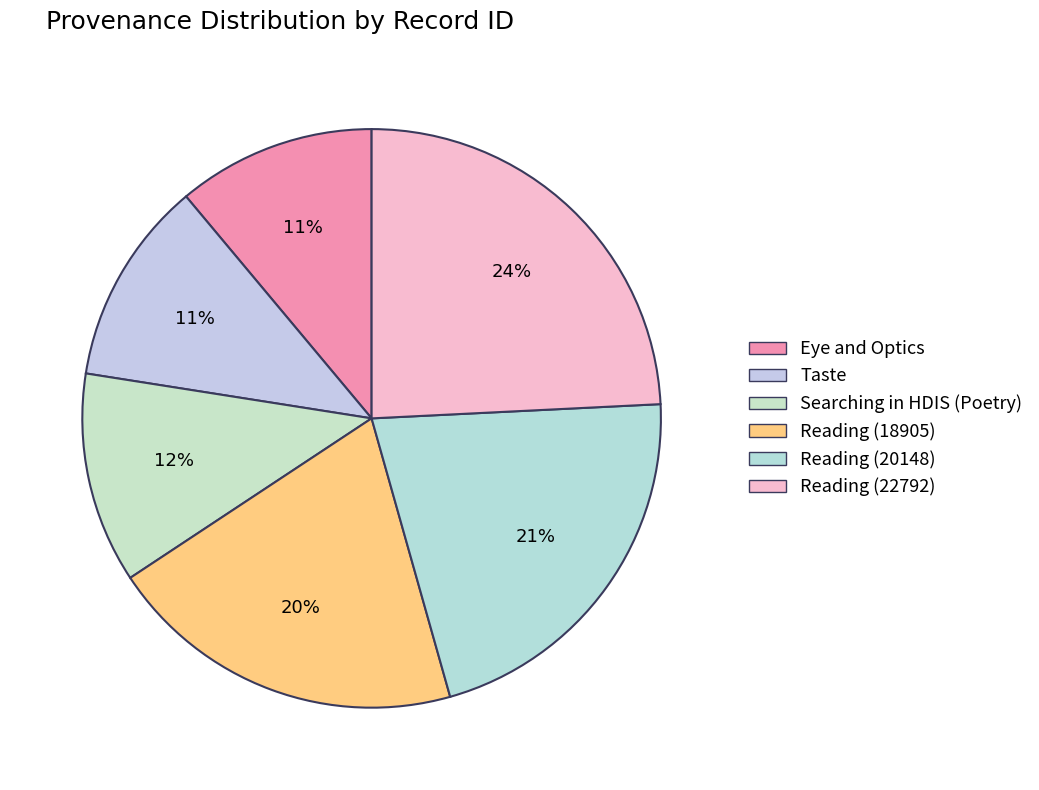

How many slices are in this pie chart?

6